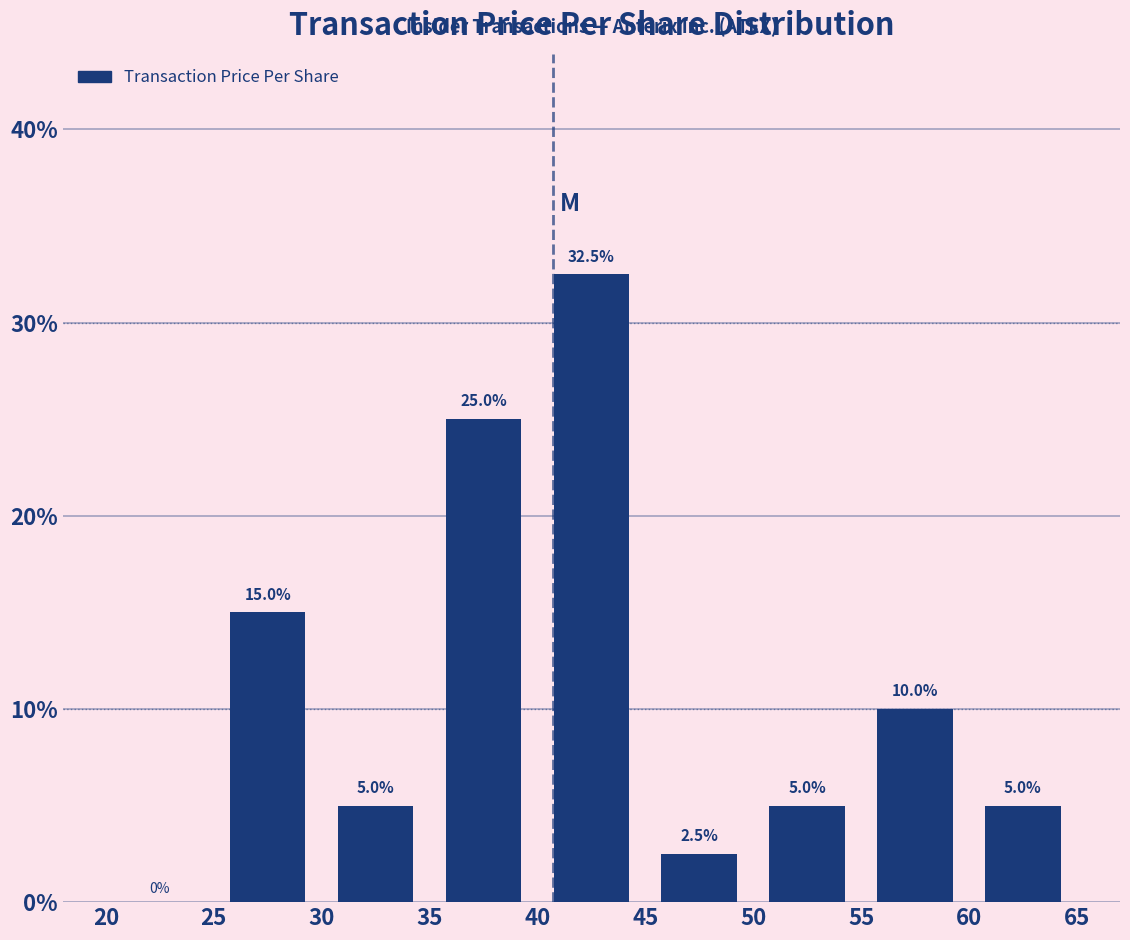

Reading left to right, transcribe this chart: for each bar, give the range it covers on the x-axis and its height.

20 to 25: 0.0
25 to 30: 15.0
30 to 35: 5.0
35 to 40: 25.0
40 to 45: 32.5
45 to 50: 2.5
50 to 55: 5.0
55 to 60: 10.0
60 to 65: 5.0